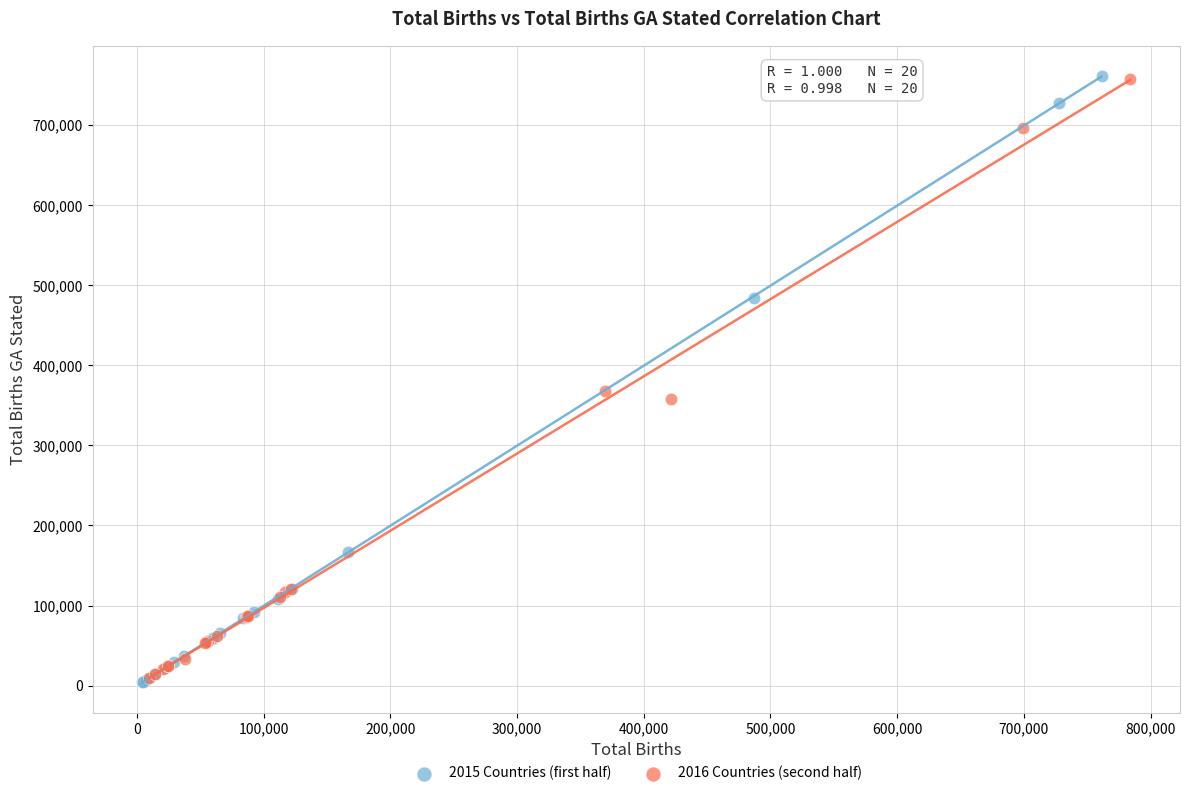

What are all the series names shown in the legend?

2015 Countries (first half), 2016 Countries (second half)